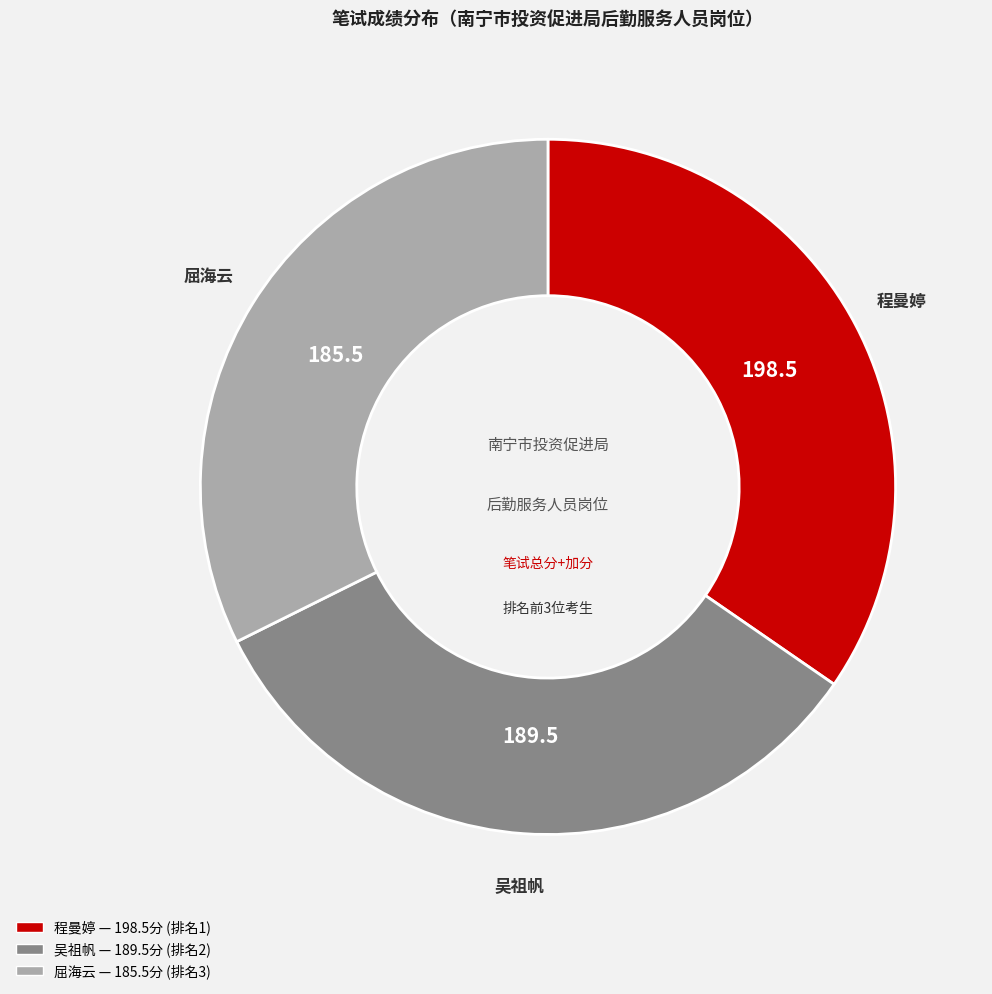

Does 屈海云 represent more than half of the total?

No